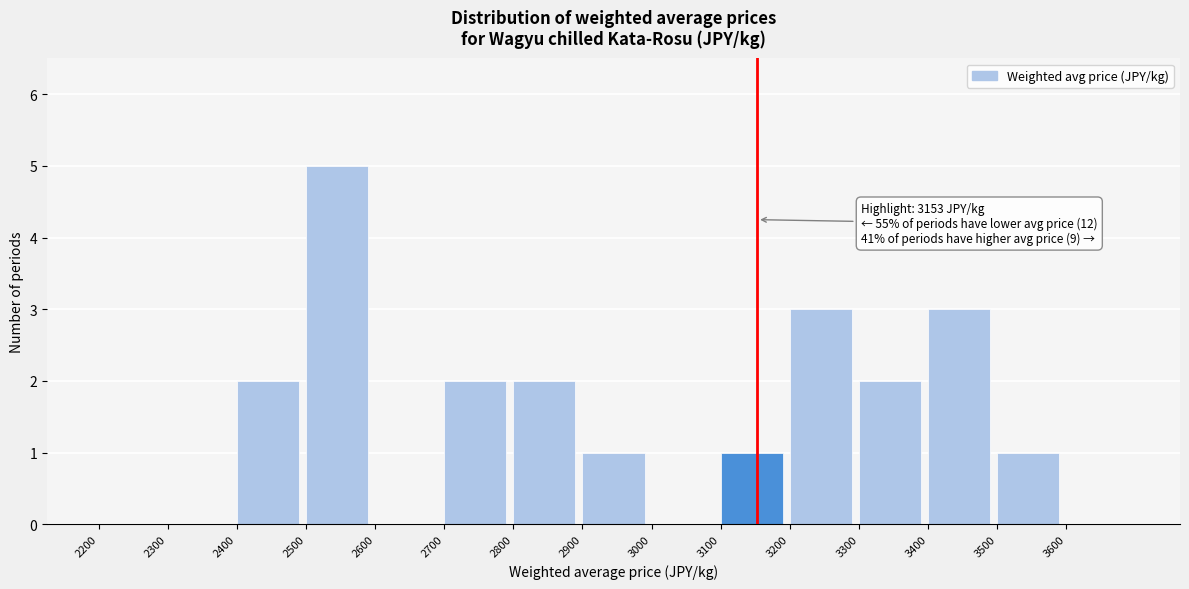

Which range on the x-axis has the tallest bar?

2500 to 2600